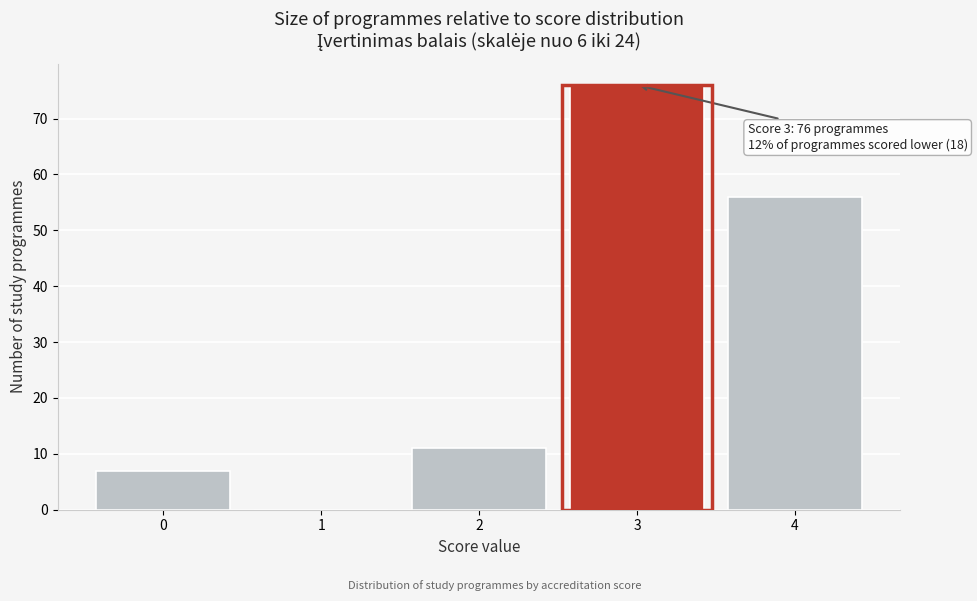

Reading left to right, what are all the values shown in this chart?

0=7	1=0	2=11	3=76	4=56